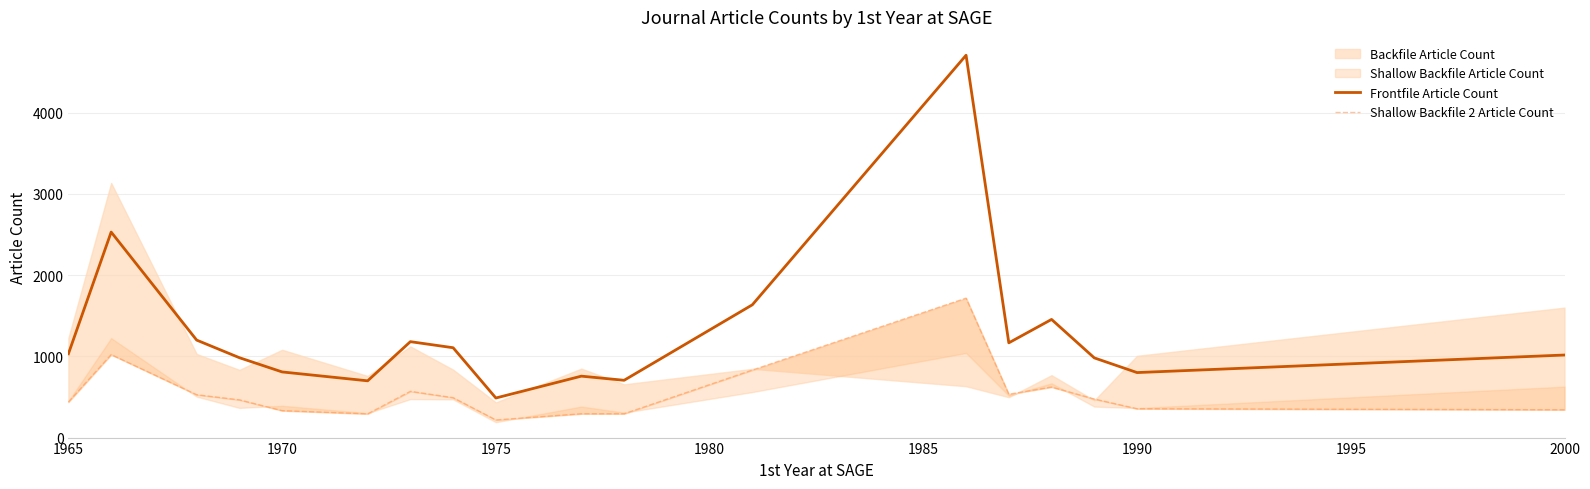

The Frontfile Article Count series shows 1016.0 at 2000. True or false?

True